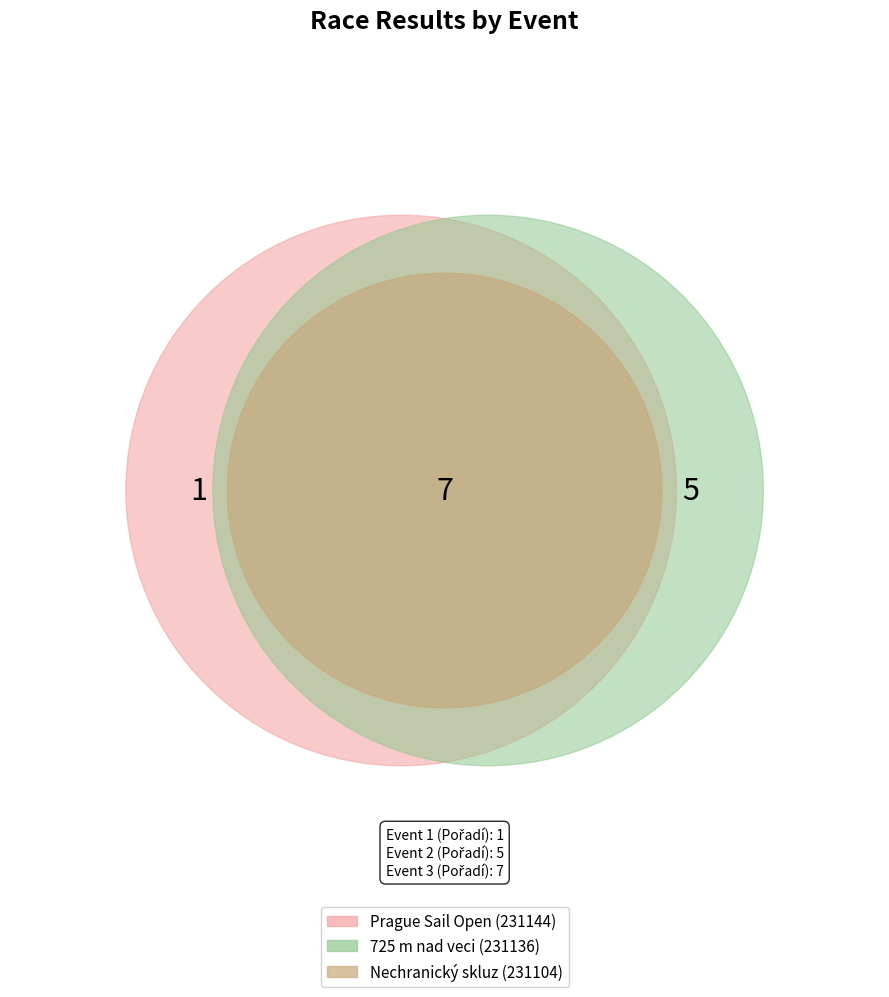

Which has a higher value, 725 m nad veci (231136) or Prague Sail Open (231144)?

725 m nad veci (231136)